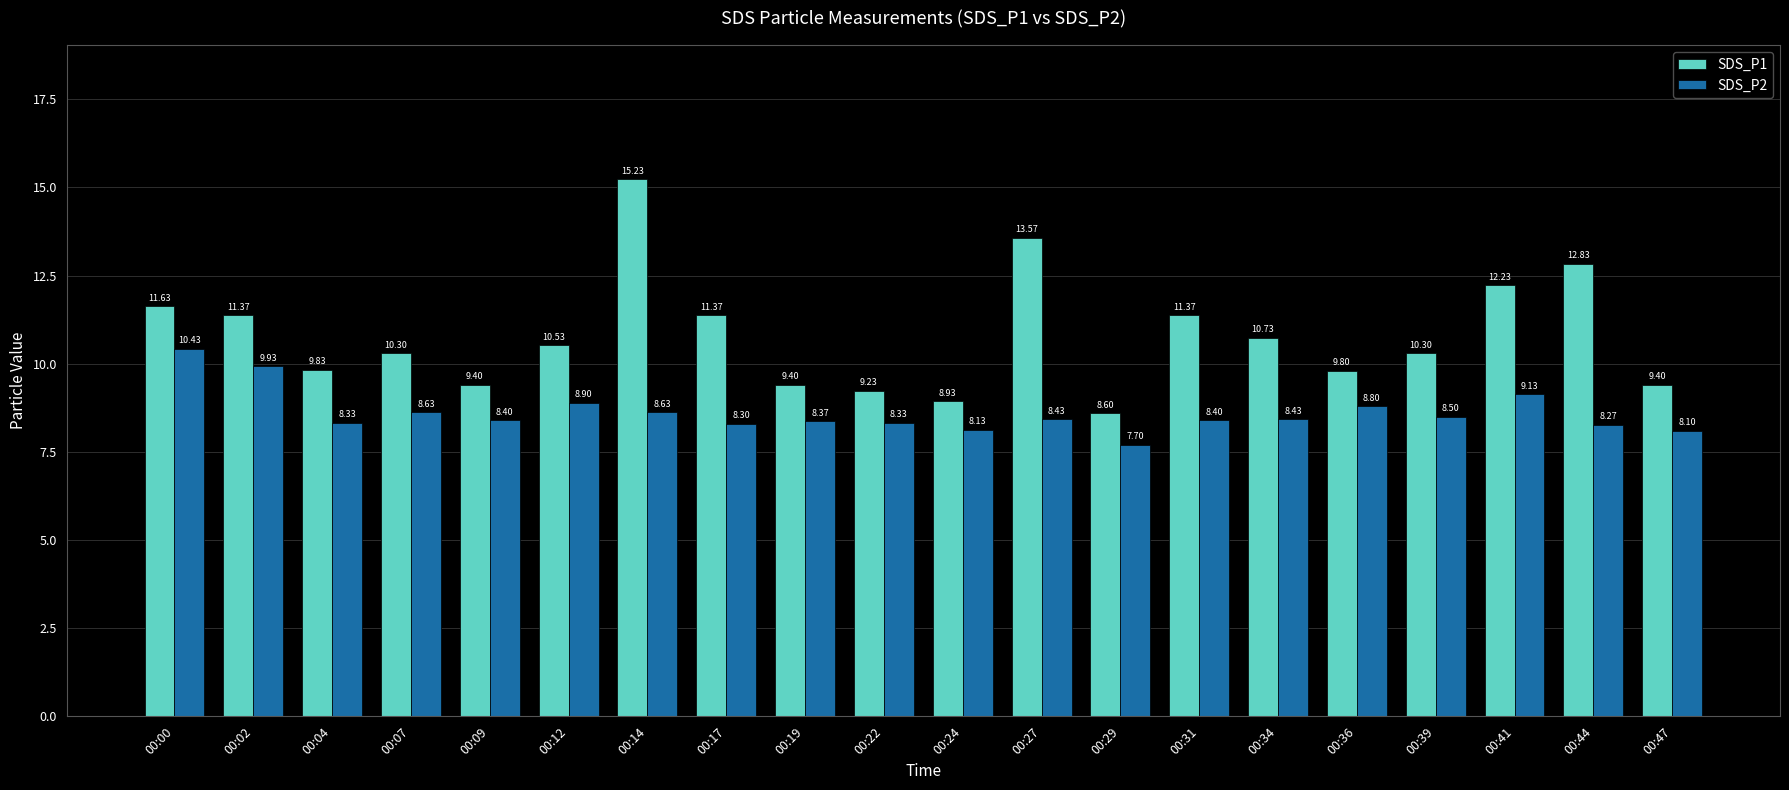

What is the total value across all series at 00:09?

17.8